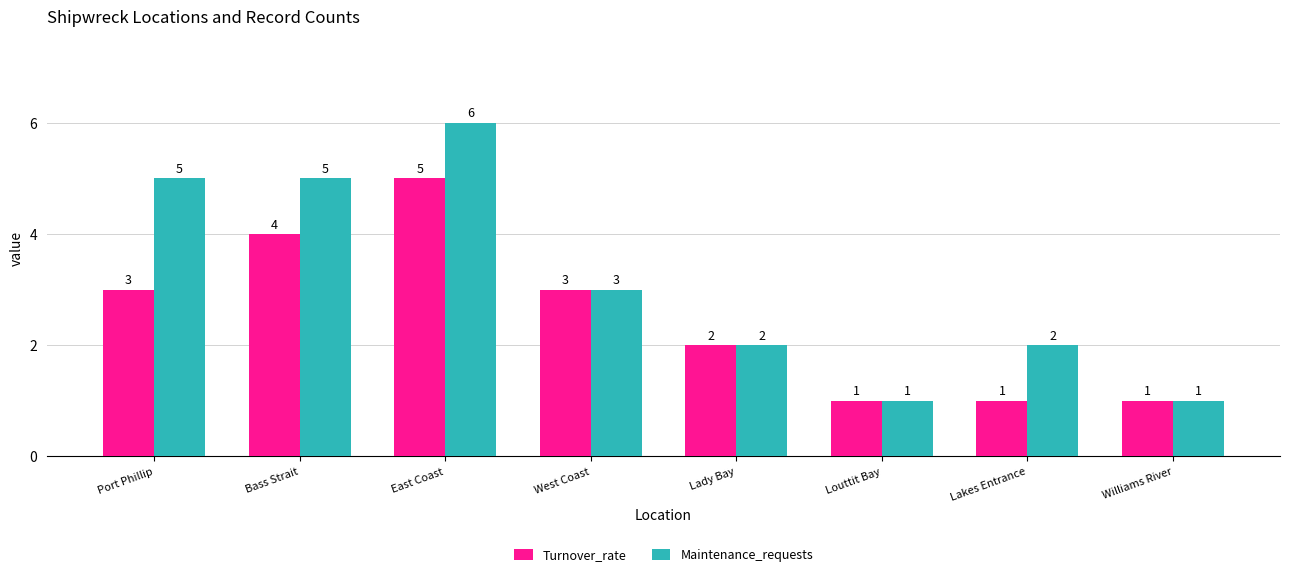

What is the label of the 6th bar from the left?

Louttit Bay